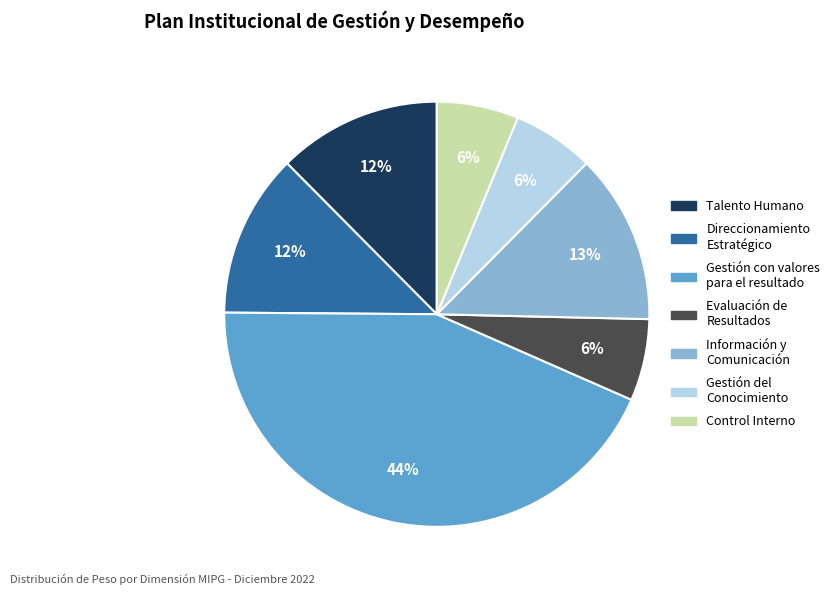

Between Direccionamiento Estratégico and Control Interno, which is larger?

Direccionamiento Estratégico